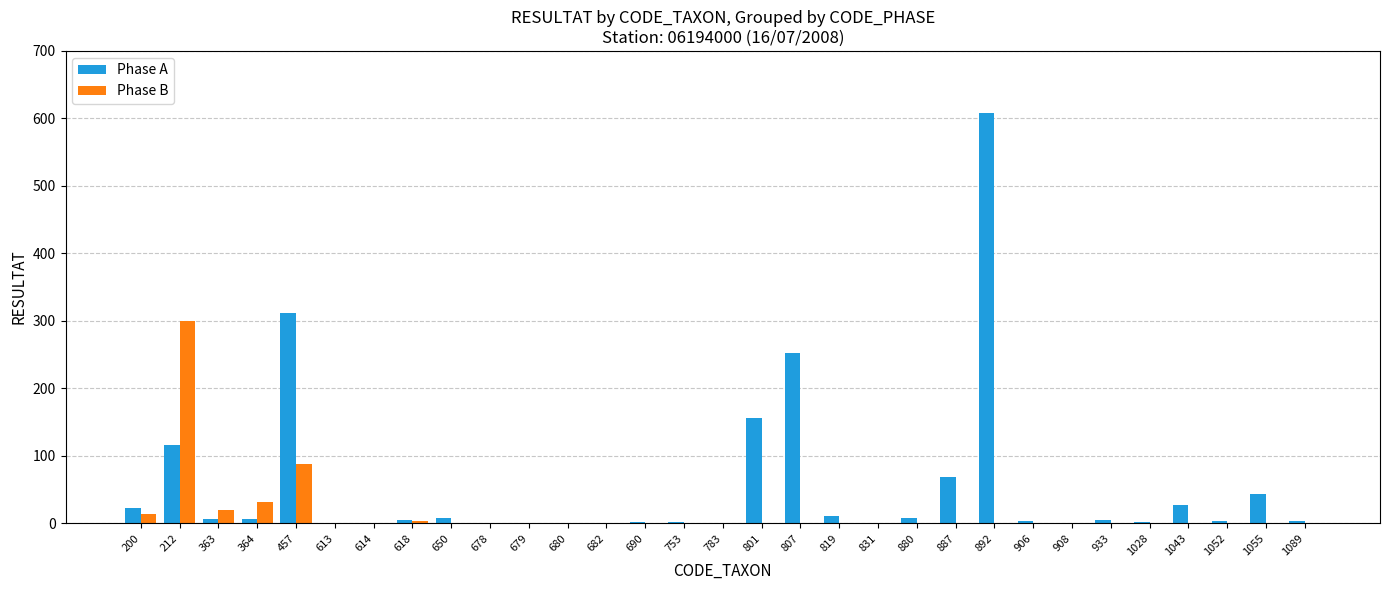

What is the sum of the Phase A values at 819 and 887?

79